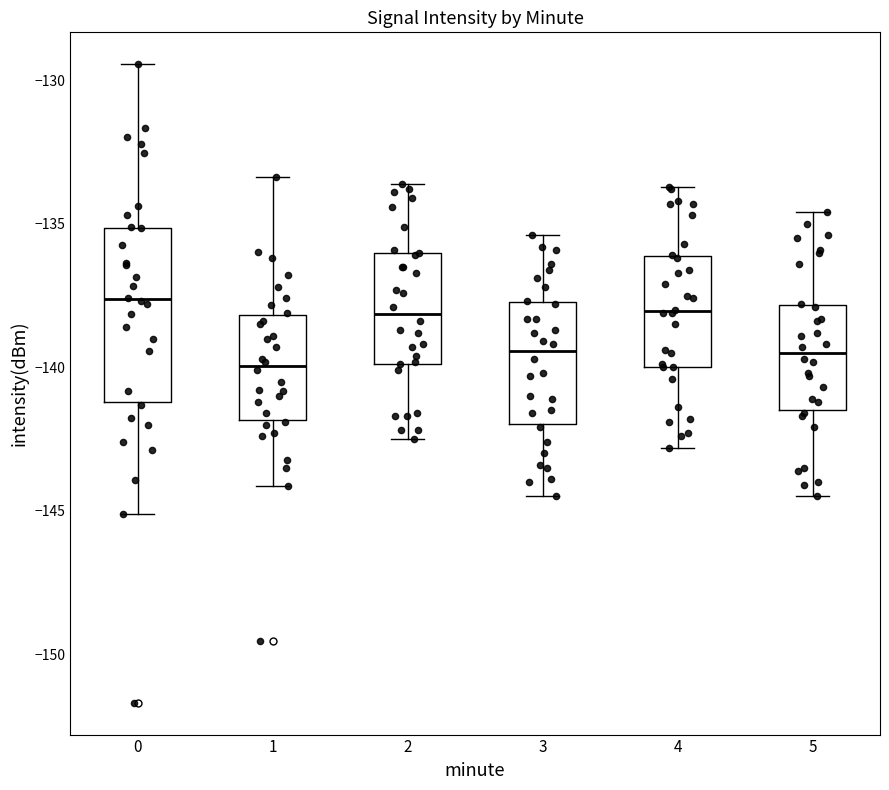

Reading left to right, read every box against the y-axis: the position of its median line, the range the box covers, and the ends of its whiskers. The values are not printed on the chart, so give them approximately, as read against the axis.

0: median -137.5, box -141.0 to -135.0, whiskers -145.0 to -129.5
1: median -140.0, box -142.0 to -138.0, whiskers -144.0 to -133.5
2: median -138.0, box -140.0 to -136.0, whiskers -142.5 to -133.5
3: median -139.5, box -142.0 to -137.5, whiskers -144.5 to -135.5
4: median -138.0, box -140.0 to -136.0, whiskers -143.0 to -133.5
5: median -139.5, box -141.5 to -138.0, whiskers -144.5 to -134.5